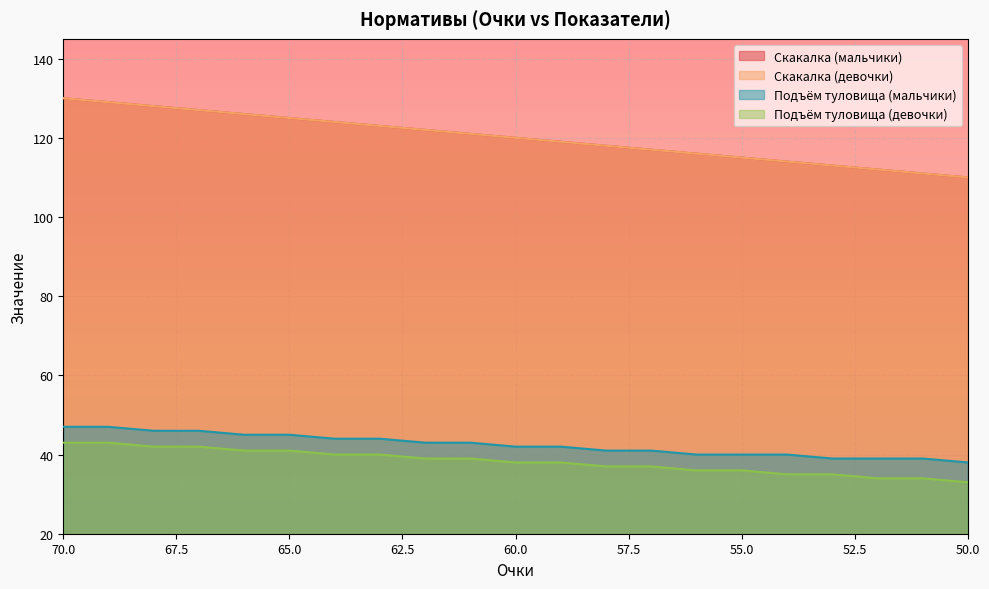

Which series has the largest total across all categories?

Скакалка (мальчики)